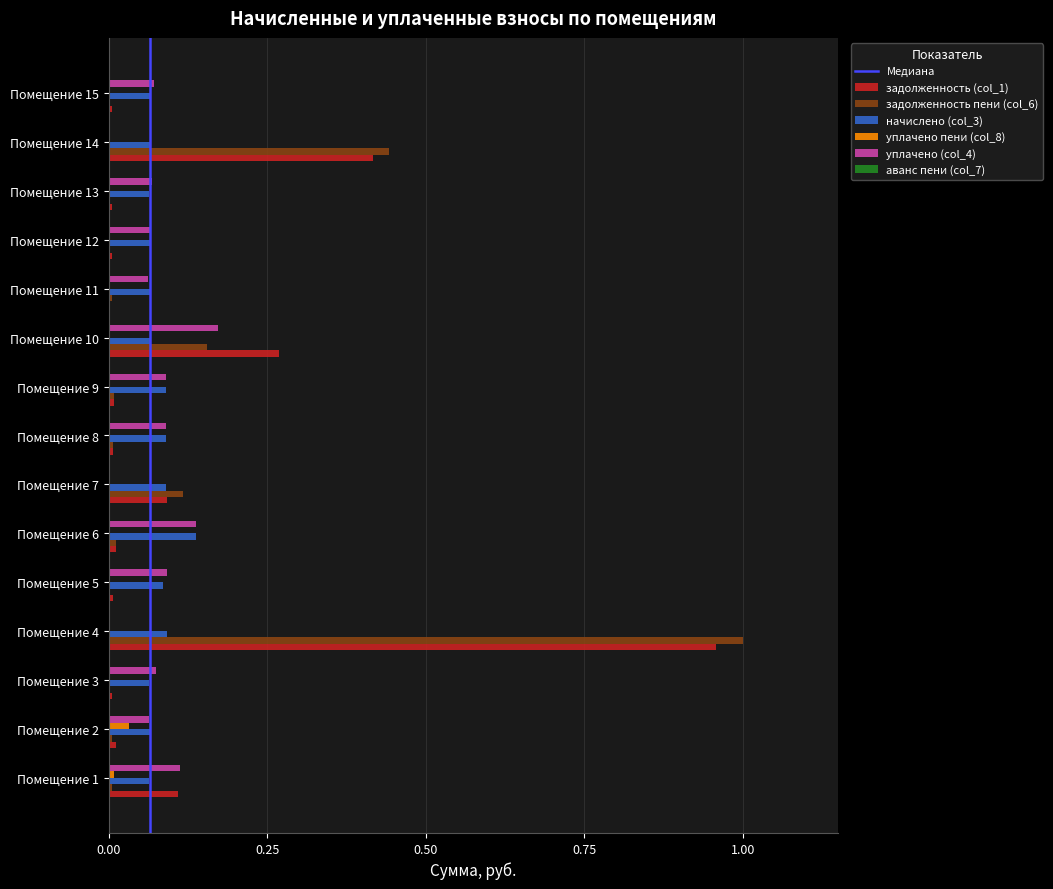

At which category is the sum across all series the highest?

Помещение 4